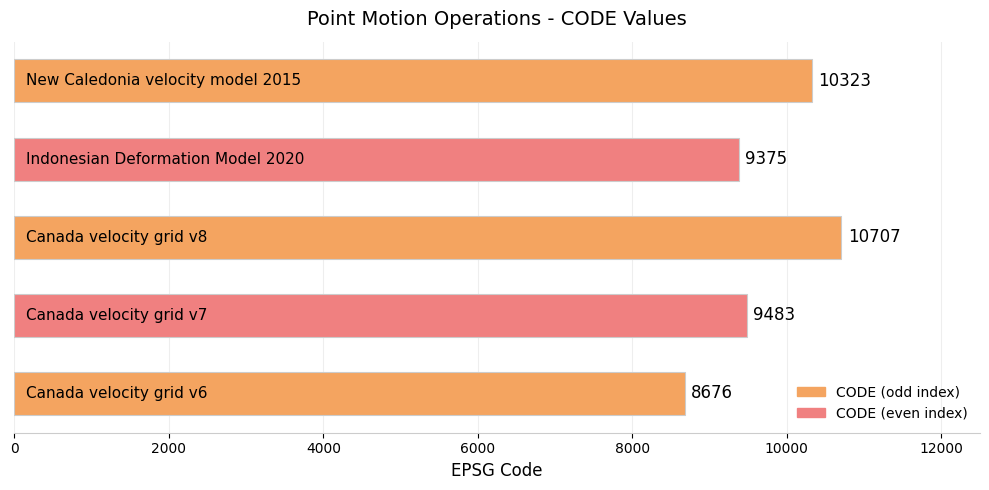

What is the maximum value shown in the chart?

10707